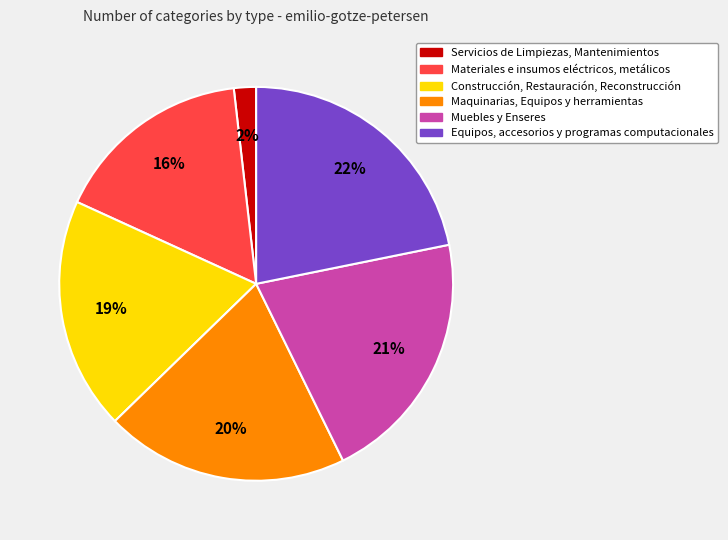

Count the number of slices in the pie.

6